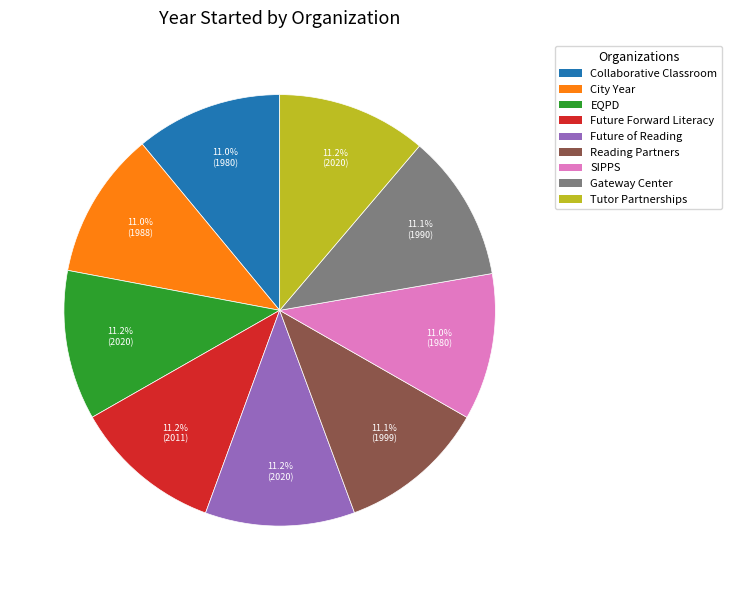

Does any single category account for the majority?

No